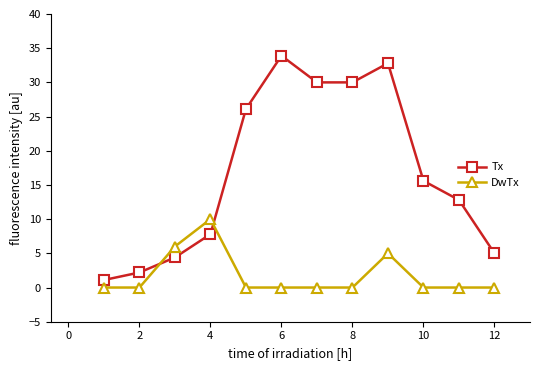

Rank the series by their maximum value, from highest to lowest.

Tx, DwTx